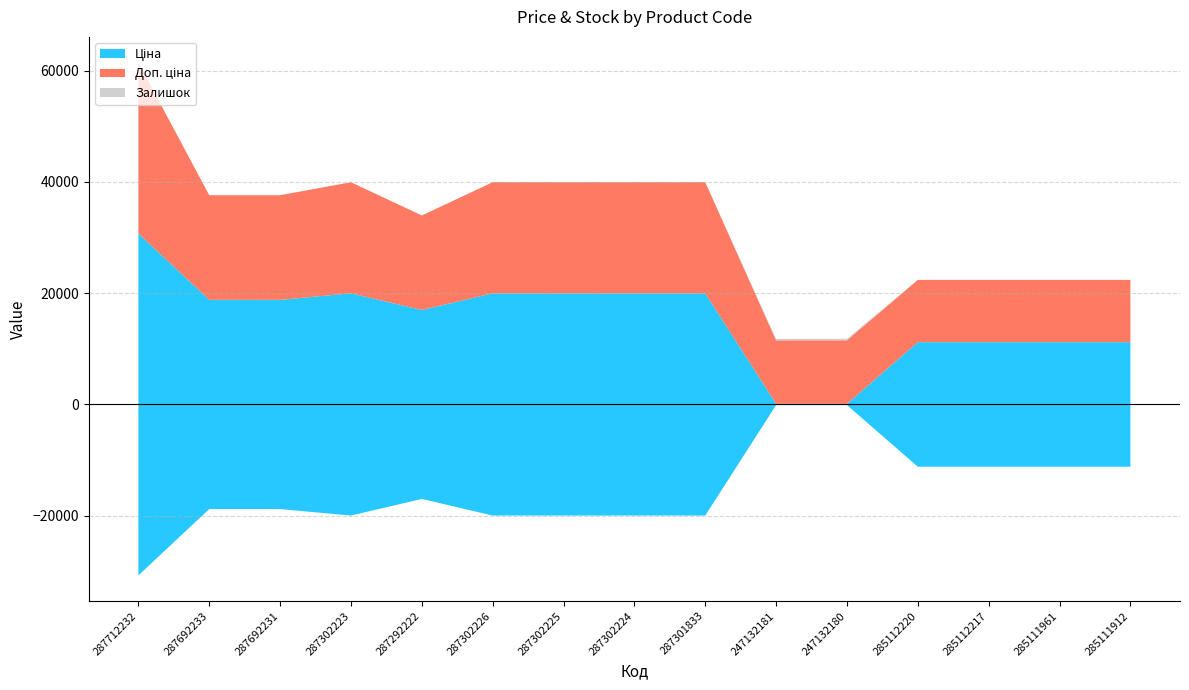

Reading left to right, transcribe all the data shown in this chart.

Ціна: 287712232=30717.1	287692233=18796.8	287692231=18796.8	287302223=19964.2	287292222=16976.3	287302226=19964.2	287302225=19964.2	287302224=19964.2	287301833=19964.2	247132181=114.1	247132180=114.1	285112220=11188.2	285112217=11188.2	285111961=11188.2	285111912=11188.2
Доп. ціна: 287712232=30717.1	287692233=18796.8	287692231=18796.8	287302223=19964.2	287292222=16976.3	287302226=19964.2	287302225=19964.2	287302224=19964.2	287301833=19964.2	247132181=11410.0	247132180=11410.0	285112220=11188.2	285112217=11188.2	285111961=11188.2	285111912=11188.2
Залишок: 287712232=0.0	287692233=0.0	287692231=0.0	287302223=7.0	287292222=4.0	287302226=1.0	287302225=5.0	287302224=3.0	287301833=0.0	247132181=260.0	247132180=290.0	285112220=17.0	285112217=17.0	285111961=17.0	285111912=15.0